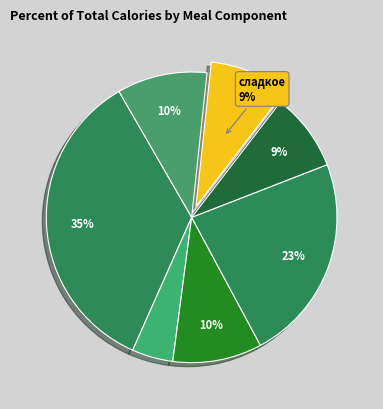

Is there a majority slice in this chart?

No